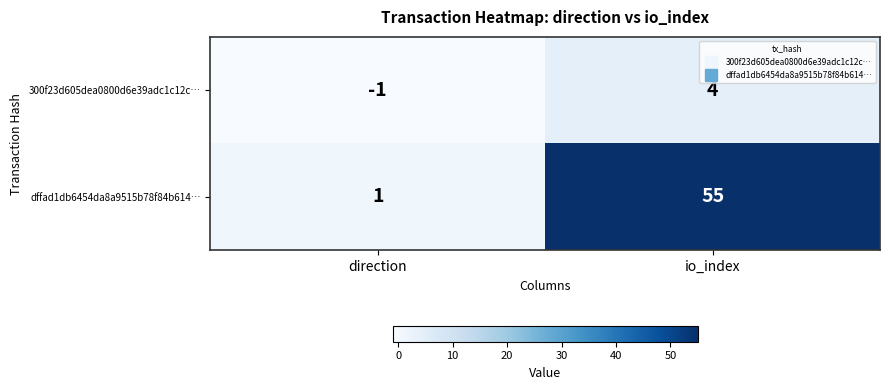

Reading left to right, what are all the values shown in this chart?

300f23d605dea0800d6e39adc1c12c…: -1	4
dffad1db6454da8a9515b78f84b614…: 1	55